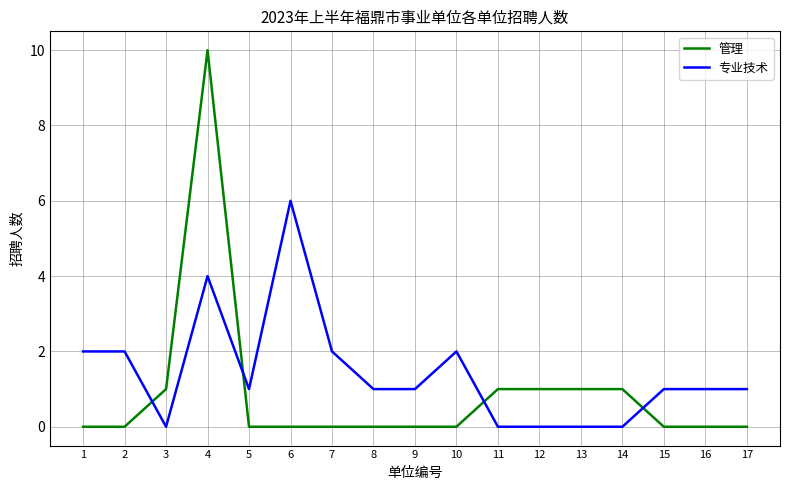

Which series has the largest total across all categories?

专业技术